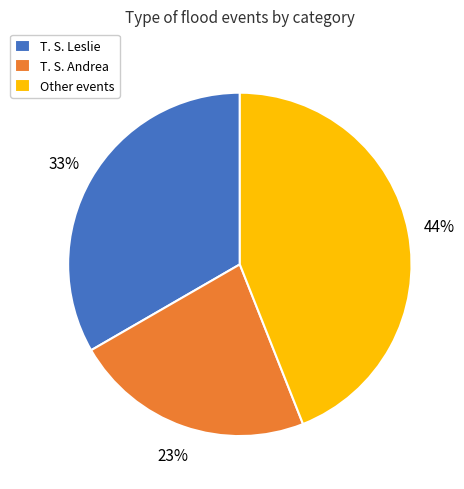

The T. S. Leslie slice represents 33% of the pie. True or false?

True